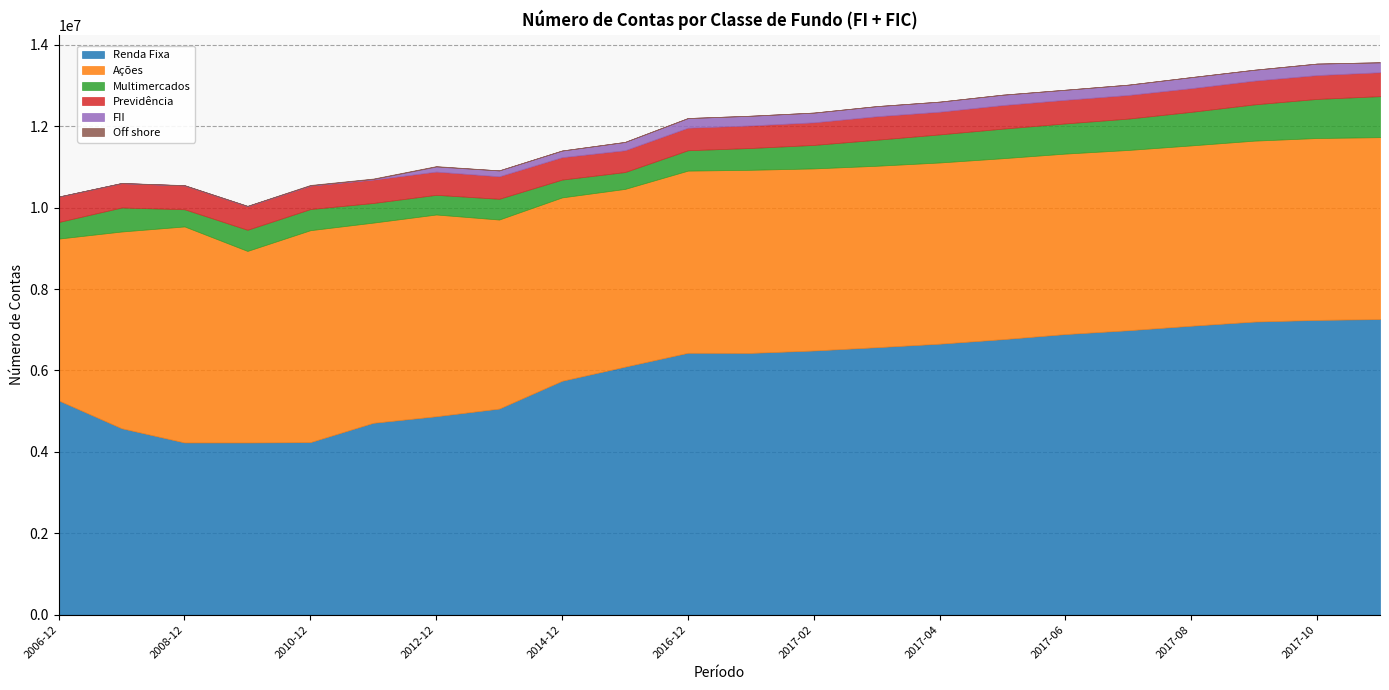

What is the minimum value for FII?

85